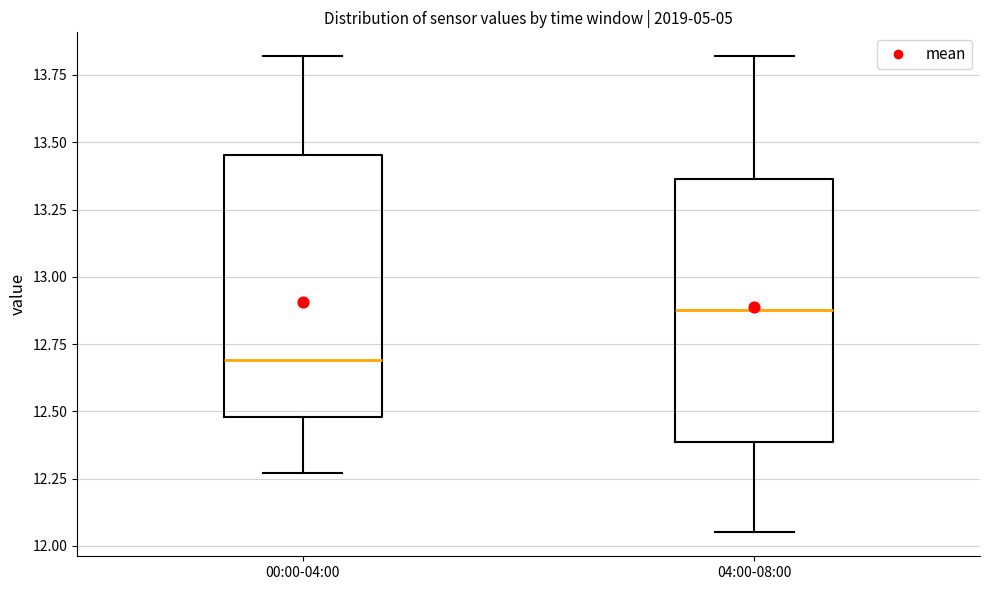

Which box's median line is the highest?

04:00-08:00